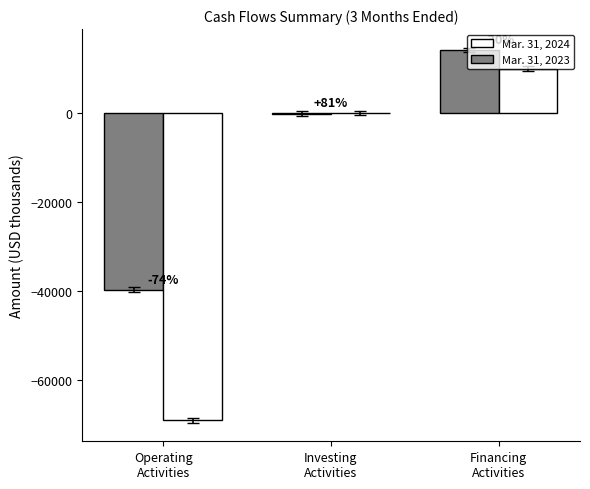

Rank the series by their average value, from lowest to highest.

Mar. 31, 2024, Mar. 31, 2023